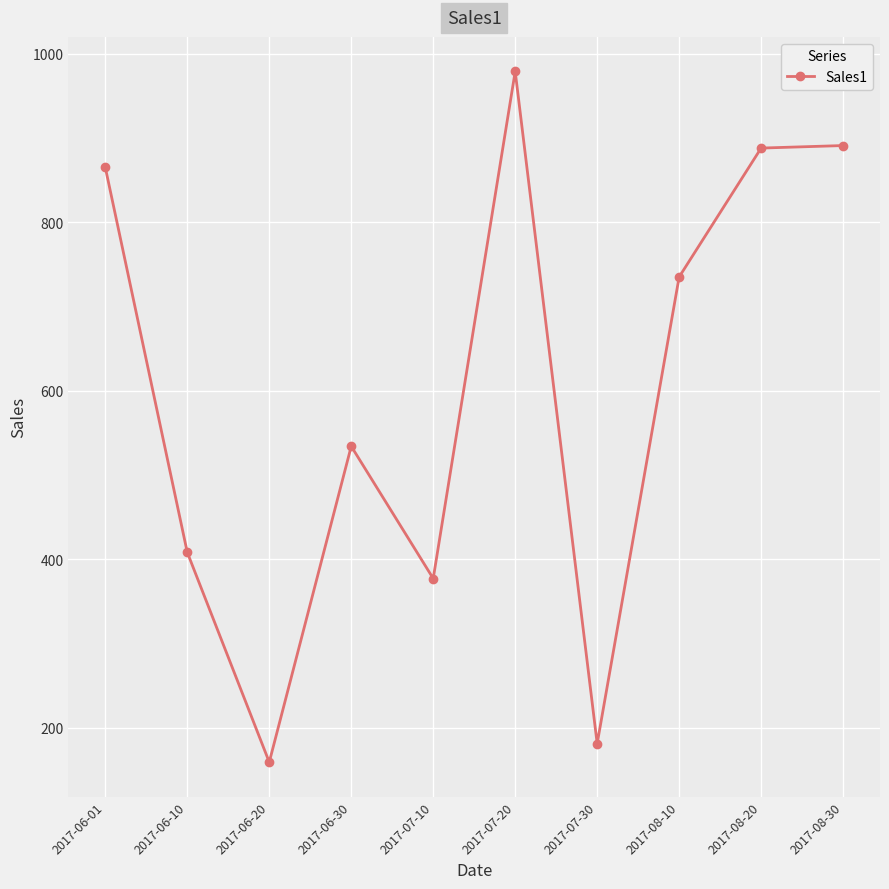

Between 2017-07-10 and 2017-06-01, which is larger?

2017-06-01